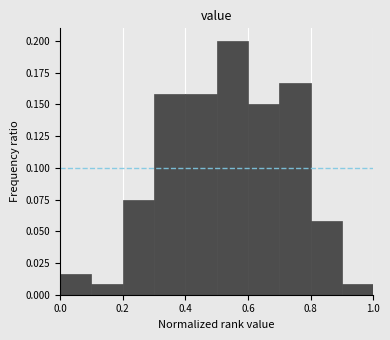

How tall is the bar that spans 0.4 to 0.5 on the x-axis? The values are not printed on the chart, so give them approximately, as read against the axis.

0.160